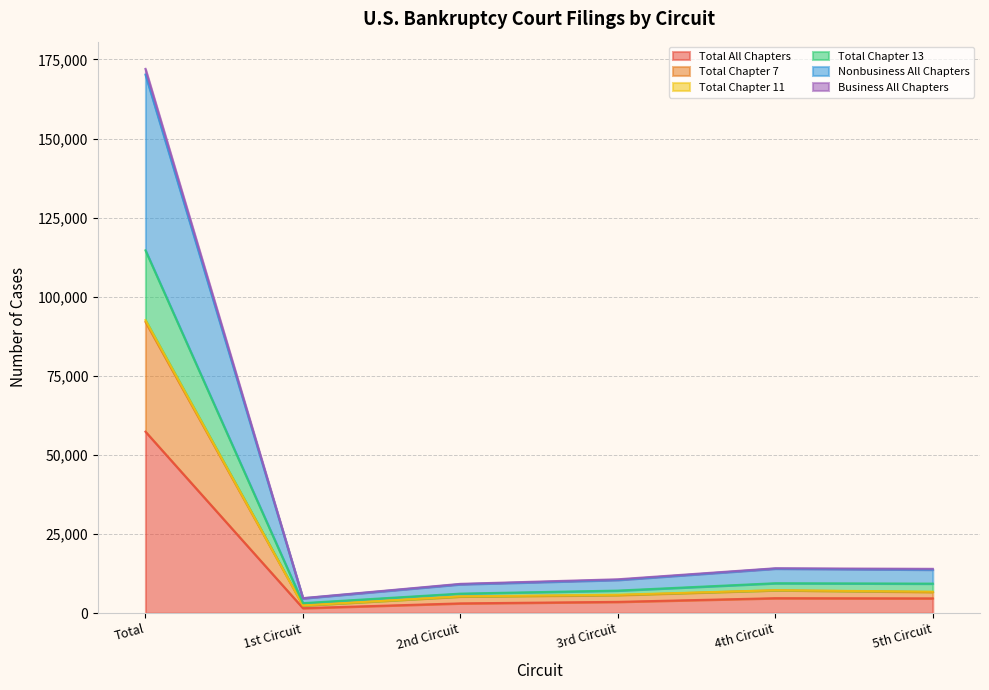

At which label does Total All Chapters reach its peak?

Total